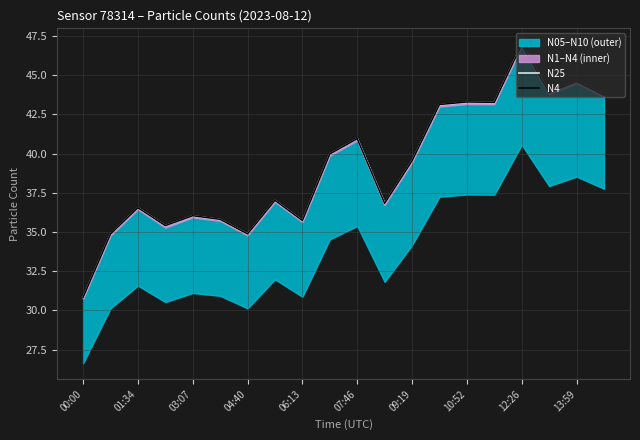

The value of N25 at 07:46 is 40.9. True or false?

True